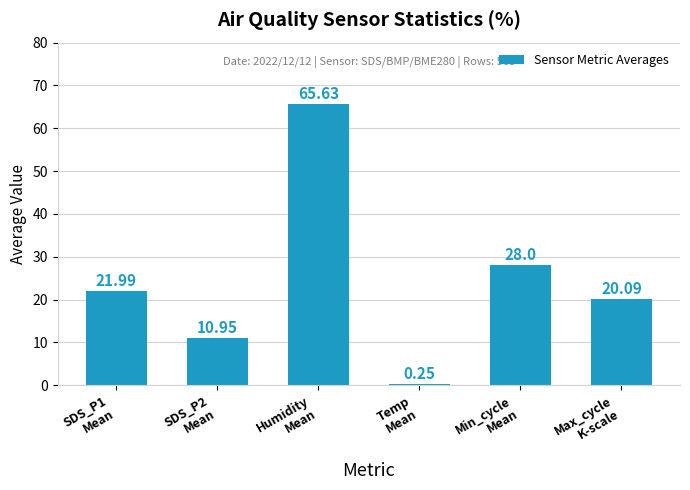

What is the difference between the maximum and minimum values?

65.4